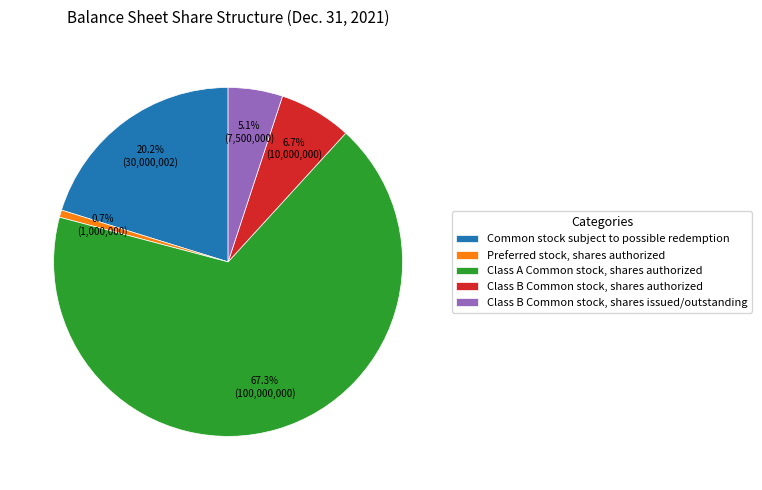

To the nearest percent, what is the combined percentage of Common stock subject to possible redemption and Preferred stock, shares authorized?

21%